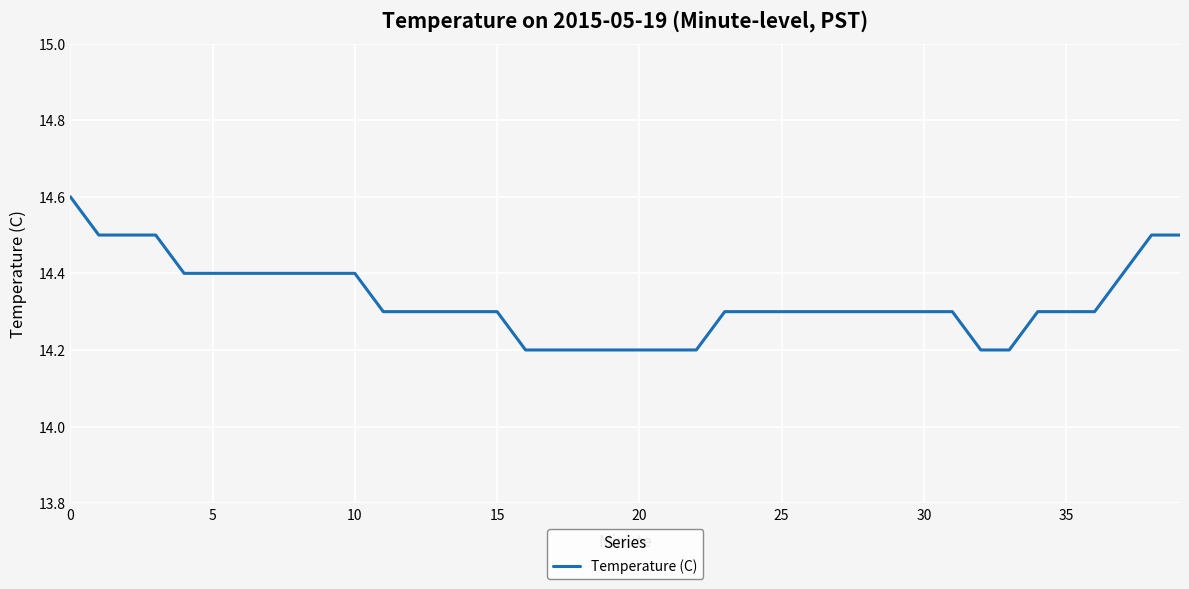

What is the difference between the maximum and minimum values?

0.4